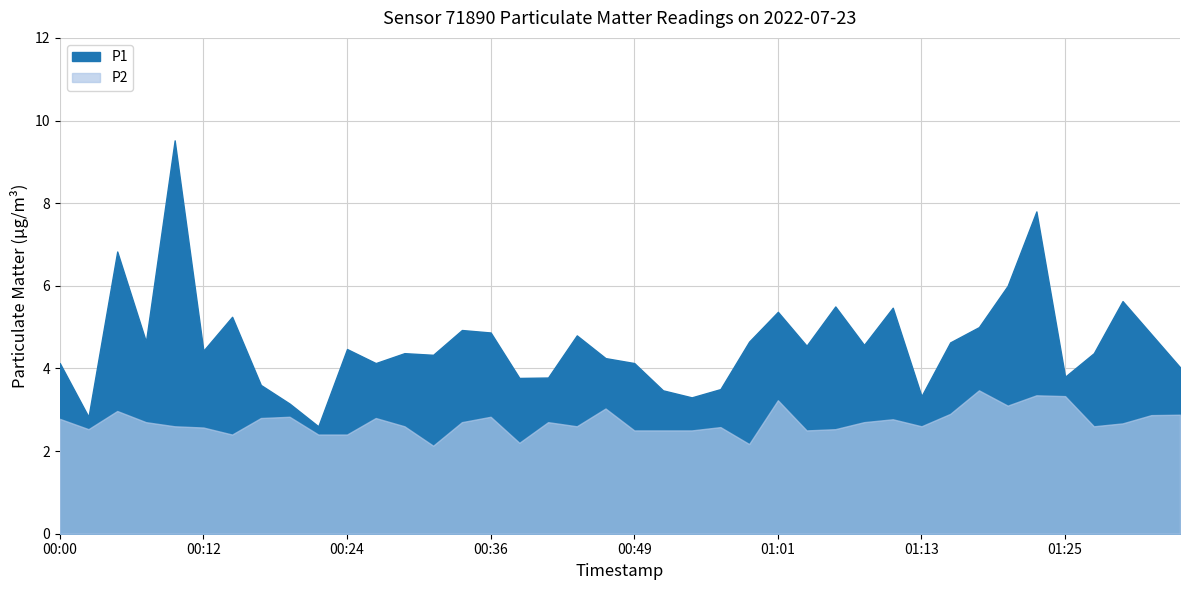

True or false: P1 has more than 1 interior local peaks.

True